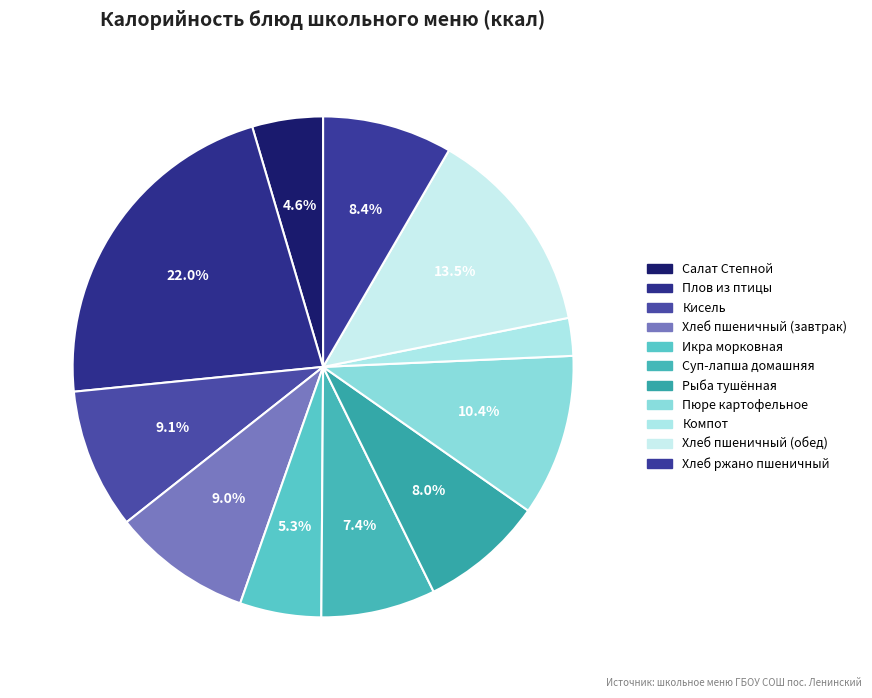

Count the number of slices in the pie.

11